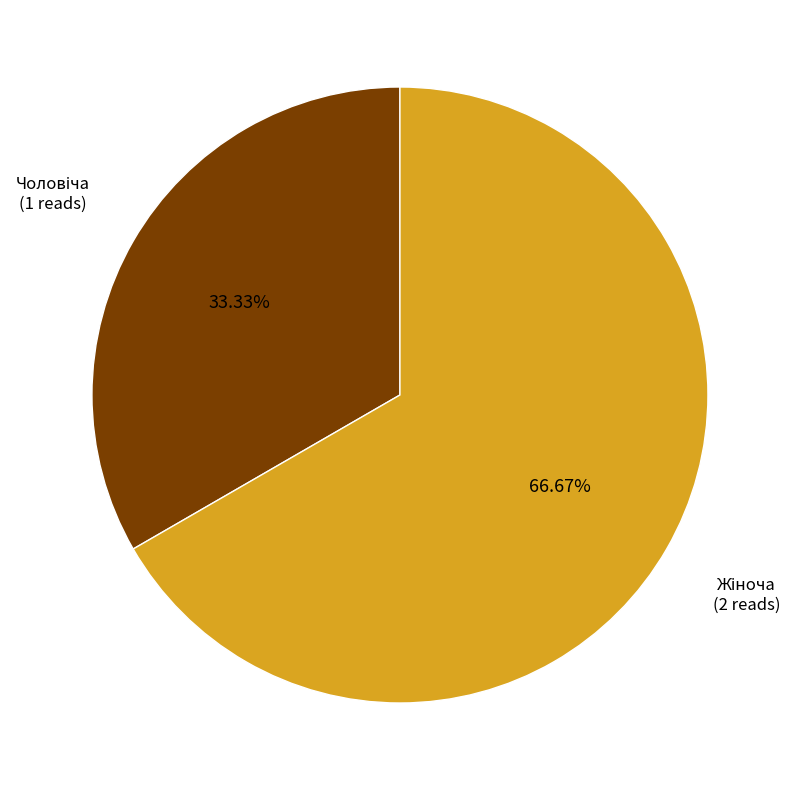

To the nearest percent, what is the difference between the largest and smallest slice percentages?

33%